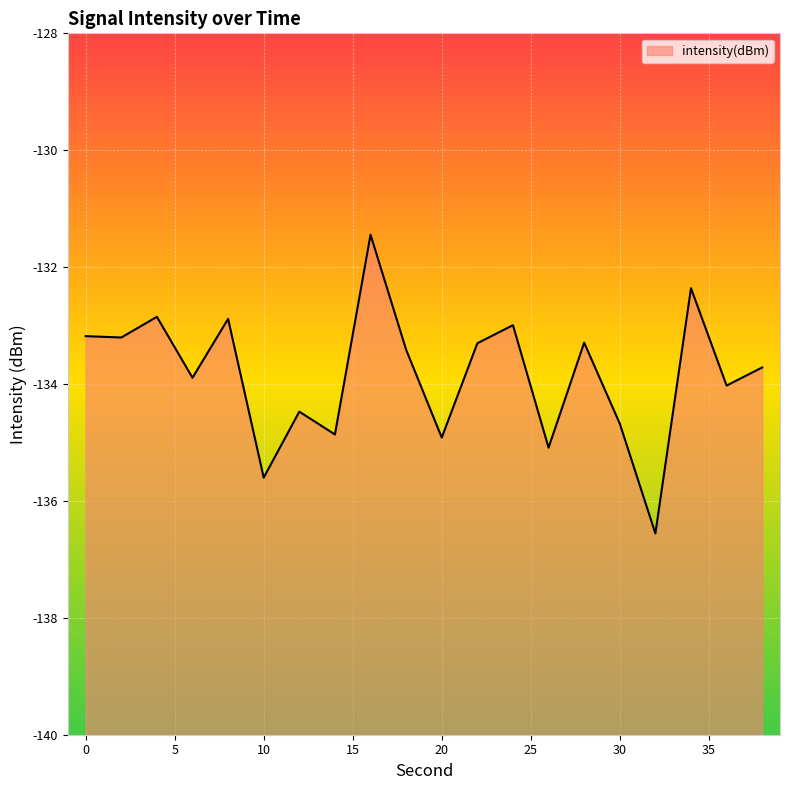

Where is the first local maximum?

4